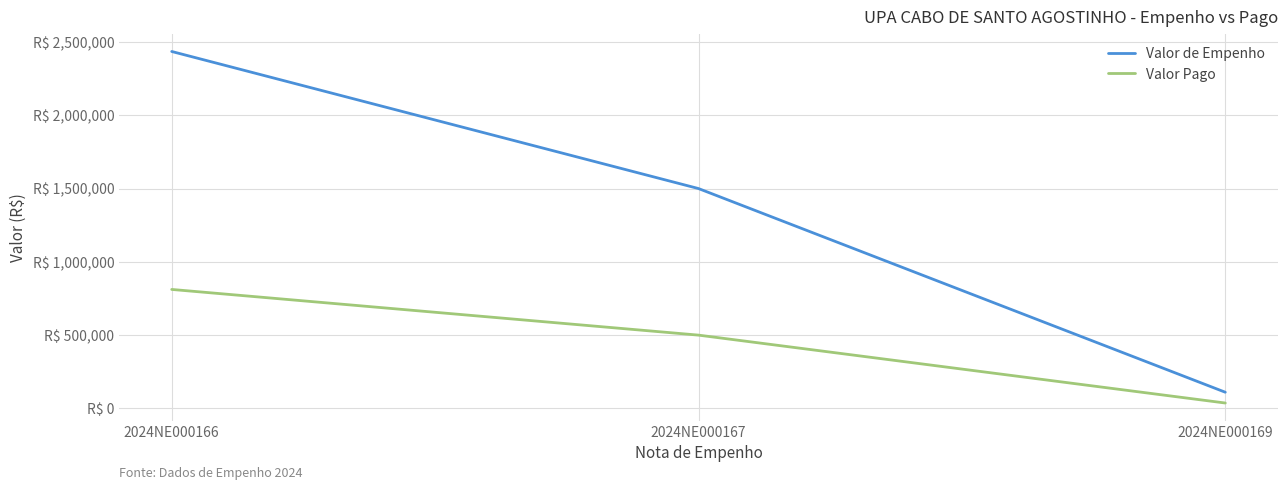

Rank the series by their average value, from lowest to highest.

Valor Pago, Valor de Empenho